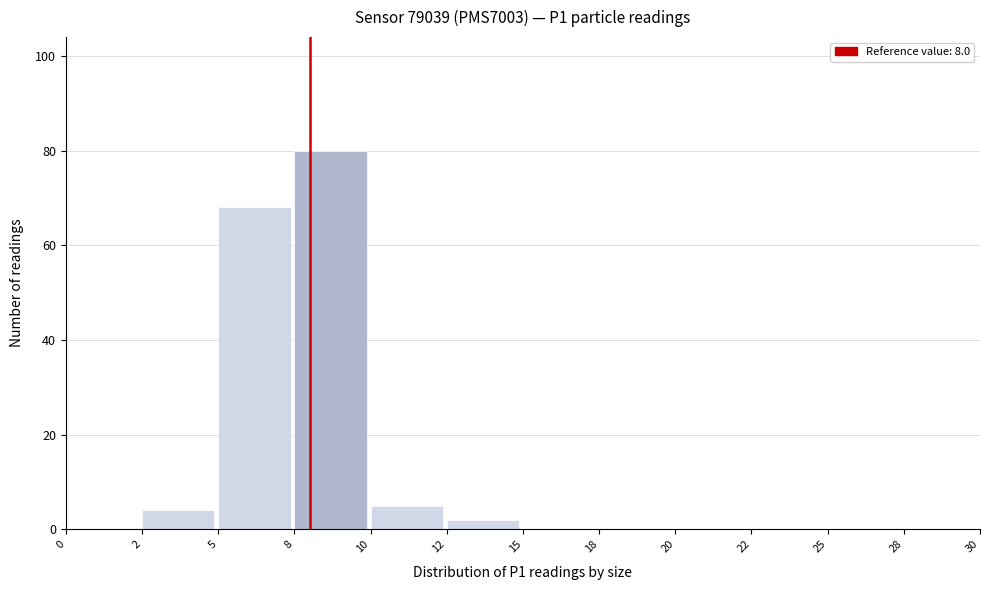

Reading left to right, what are all the values shown in this chart?

0=0	2=4	5=68	8=80	10=5	12=2	15=0	18=0	20=0	22=0	25=0	28=0